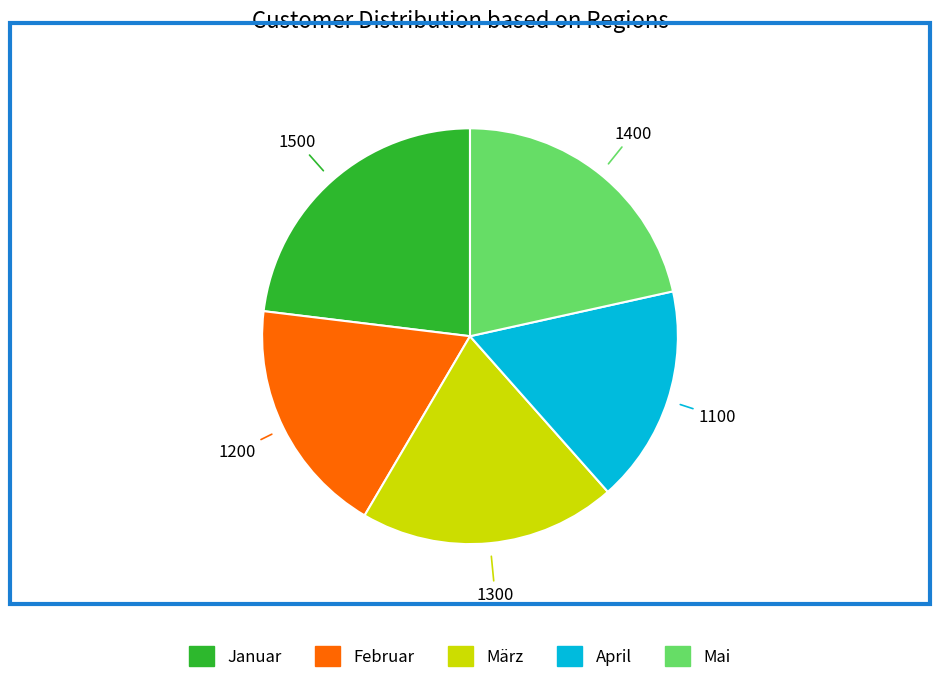

What is the largest slice in the pie chart?

Januar